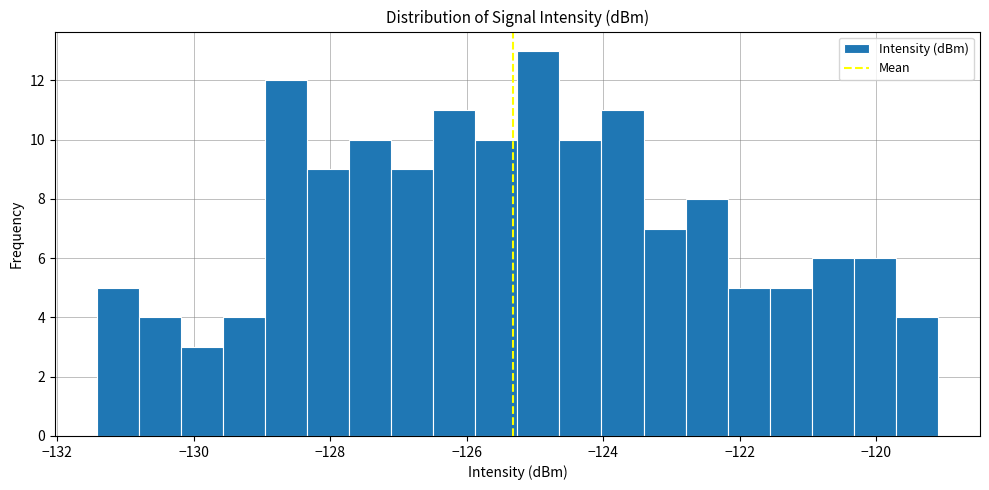

Around what value on the x-axis is the tallest bar? Give the approximate position of its centre, as read against the axis.

-125.0